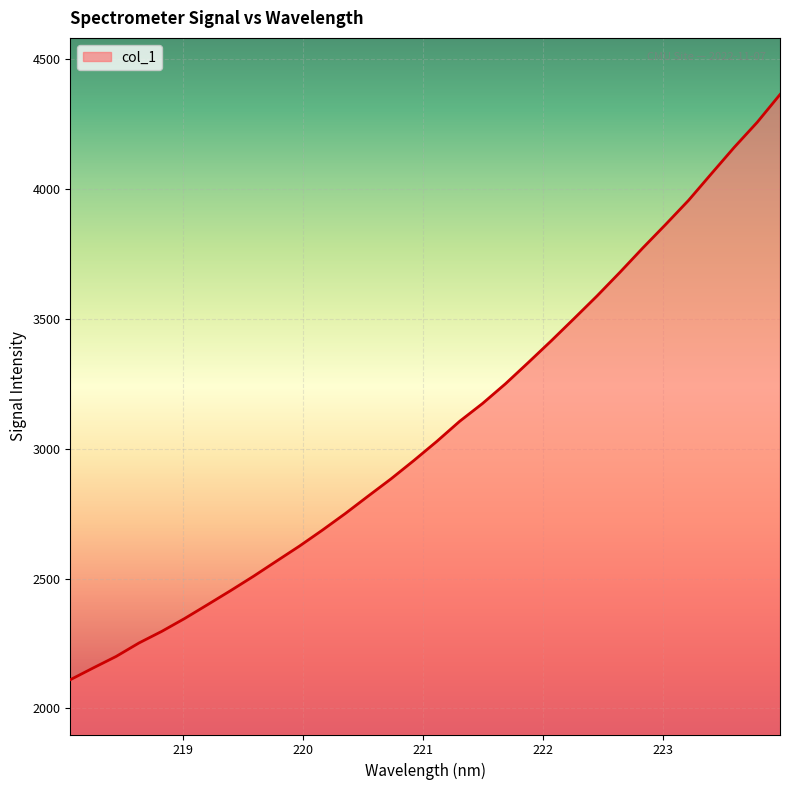

What is the maximum value shown in the chart?

4365.0